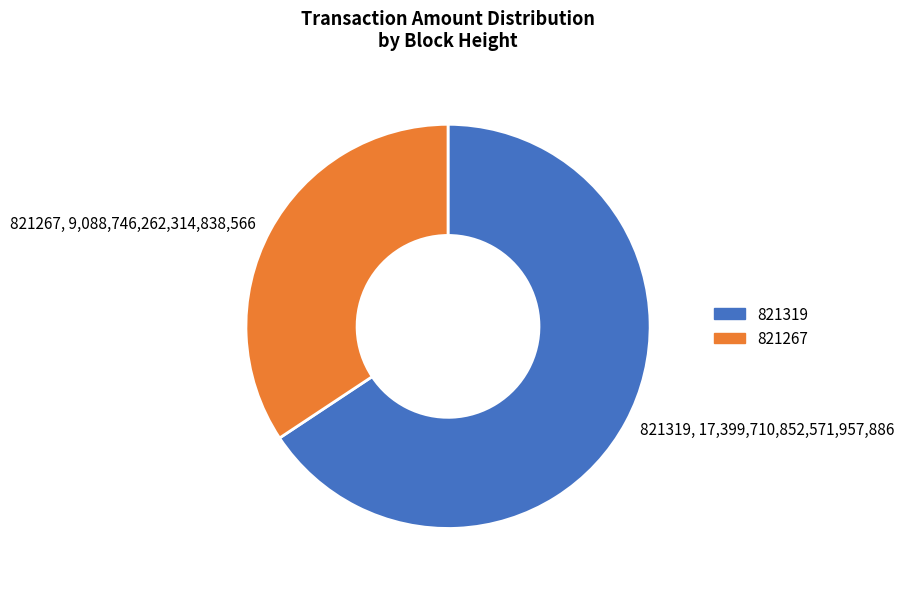

Is there any slice that represents more than half of the pie?

Yes